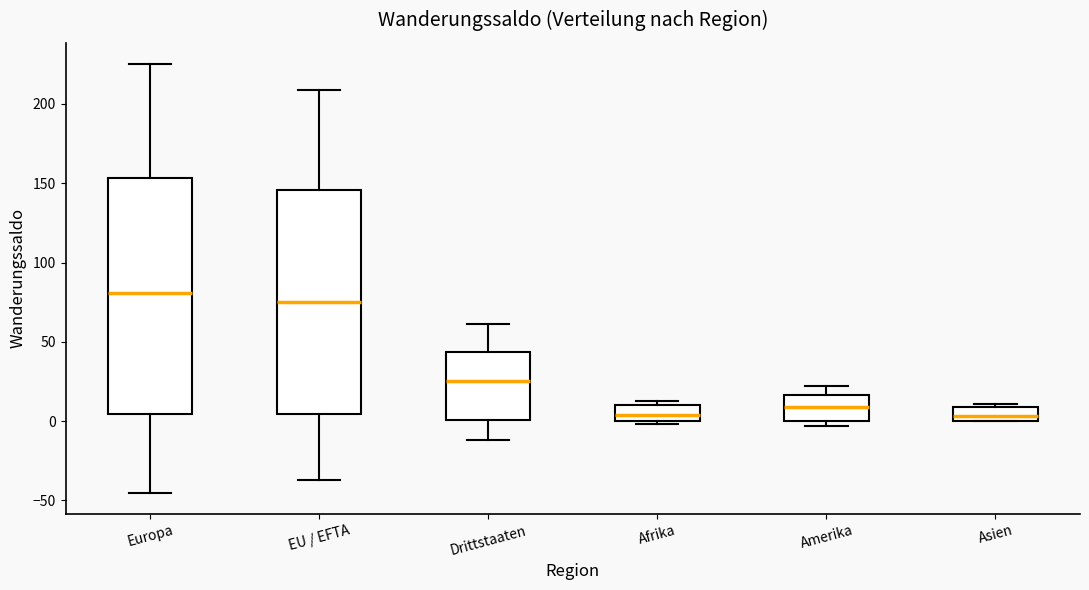

Reading left to right, transcribe this box plot: for each box, give where its median line is, the range the box spans, and where its two whiskers end, as read against the y-axis. The values are not printed on the chart, so give them approximately, as read against the axis.

Europa: median 80, box 5 to 155, whiskers -45 to 225
EU / EFTA: median 75, box 5 to 145, whiskers -35 to 210
Drittstaaten: median 25, box 0 to 45, whiskers -10 to 60
Afrika: median 5, box 0 to 10, whiskers 0 (just below the box's lower edge) to 15
Amerika: median 10, box 0 to 15, whiskers -5 to 20
Asien: median 5, box 0 to 10, whiskers 0 to 10 (just above the box's upper edge)